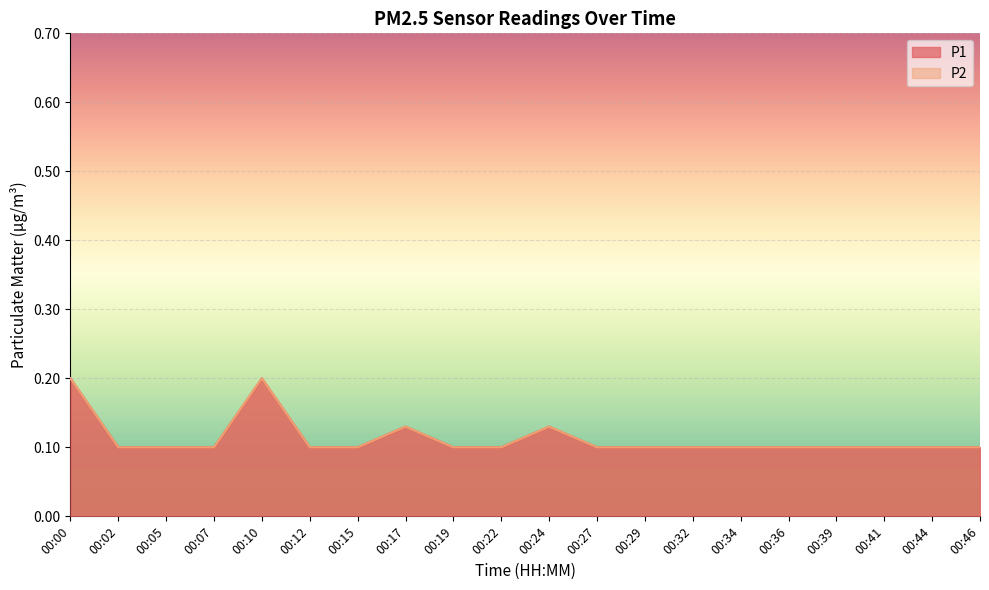

What are all the series names shown in the legend?

P1, P2